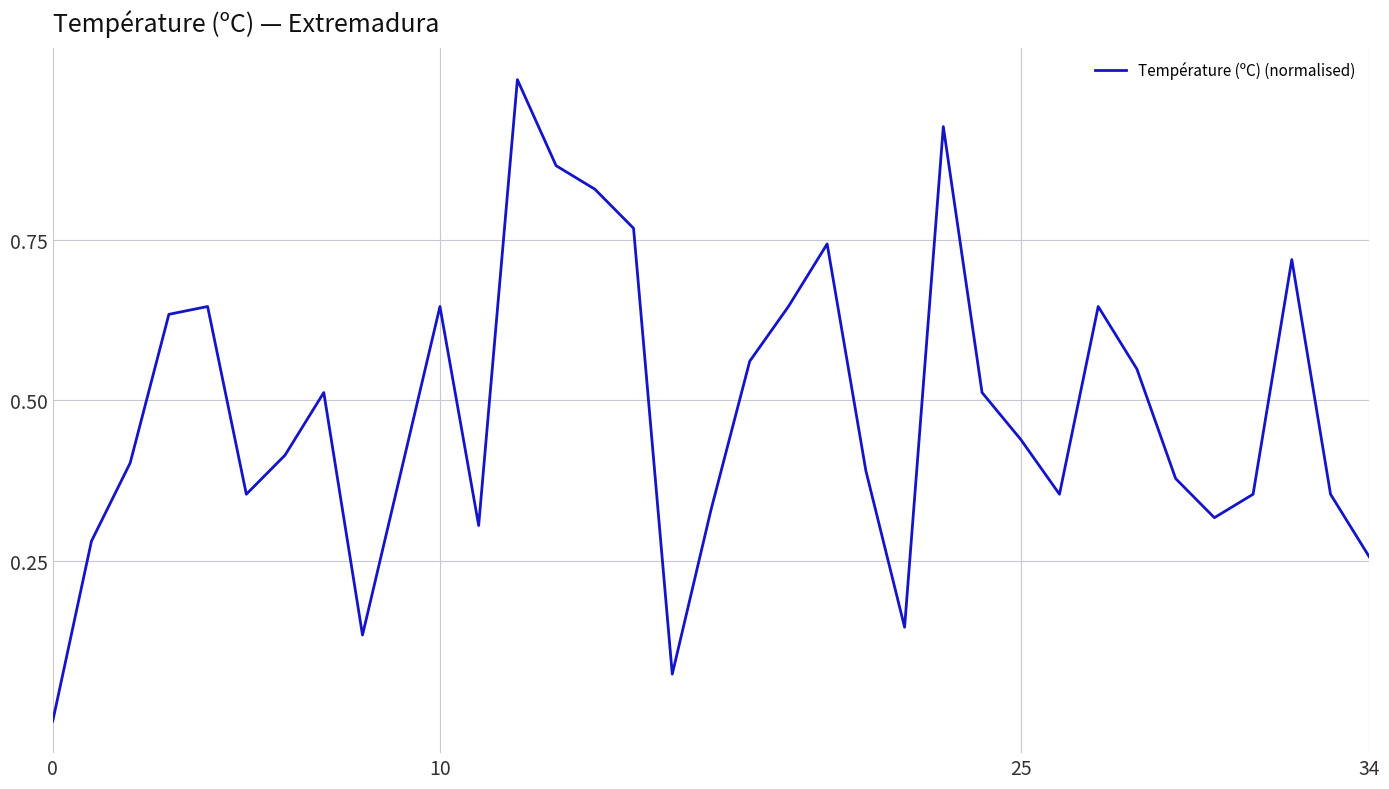

True or false: the data has more than 2 interior local peaks.

True